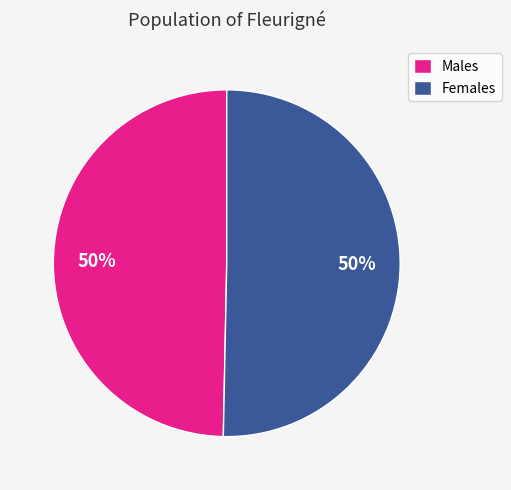

To the nearest percent, what is the average slice percentage?

50%